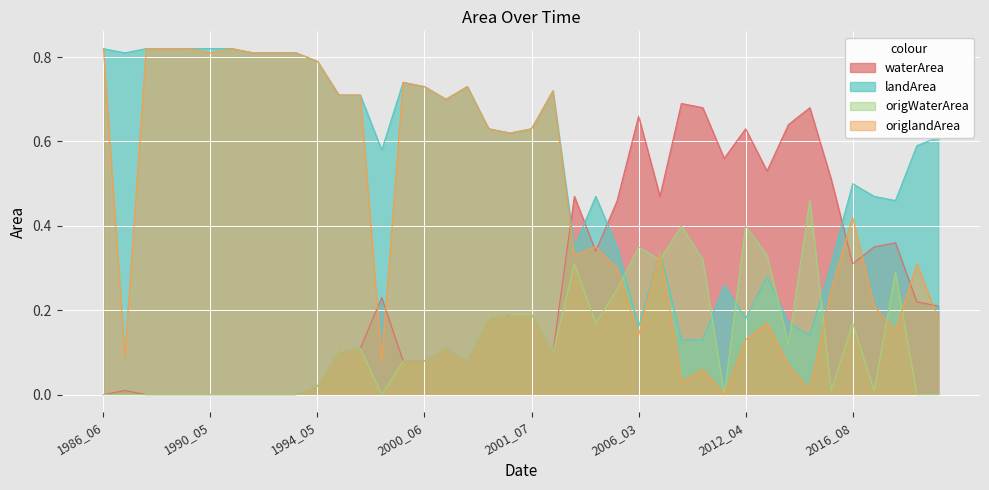

True or false: origlandArea and landArea intersect in this chart.

False